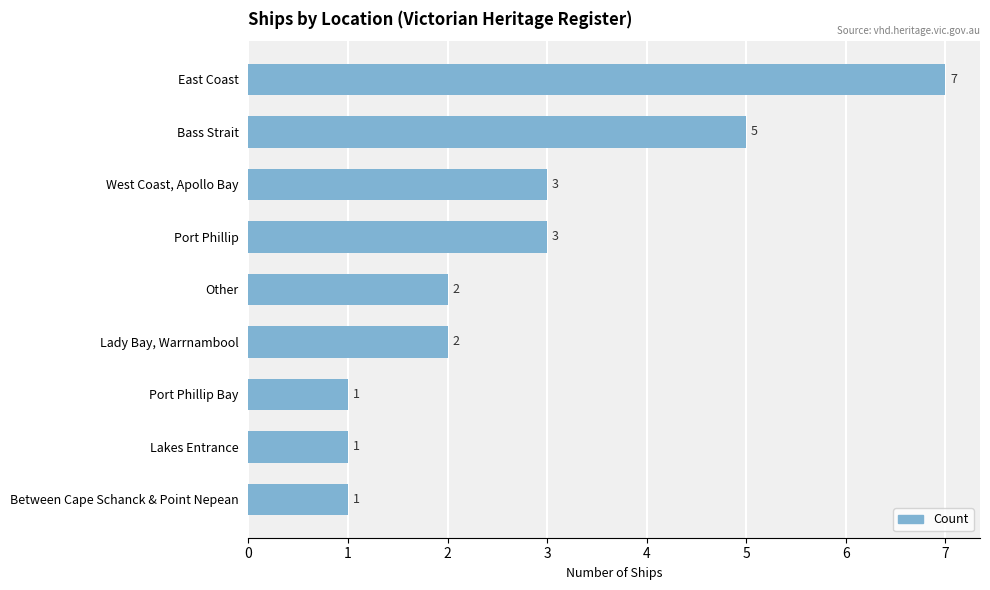

Read the value at Port Phillip.

3